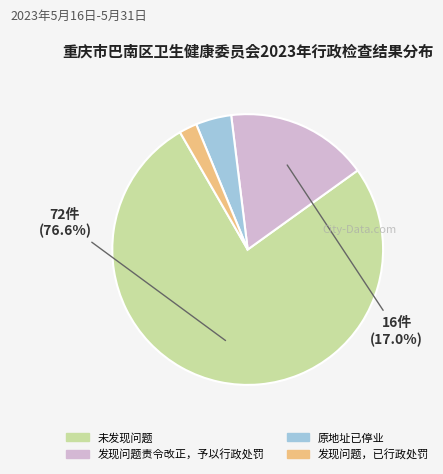

Rank the categories by value from highest to lowest.

未发现问题, 发现问题责令改正，予以行政处罚, 原地址已停业, 发现问题，已行政处罚